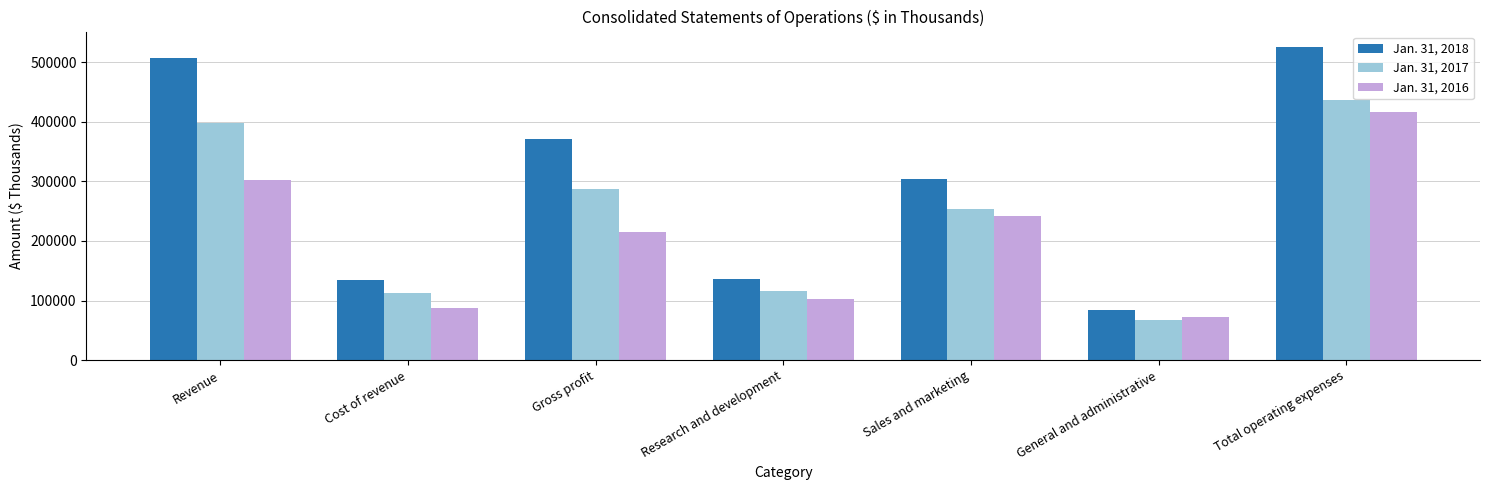

What is the difference between the highest and lowest values at Total operating expenses?

108308